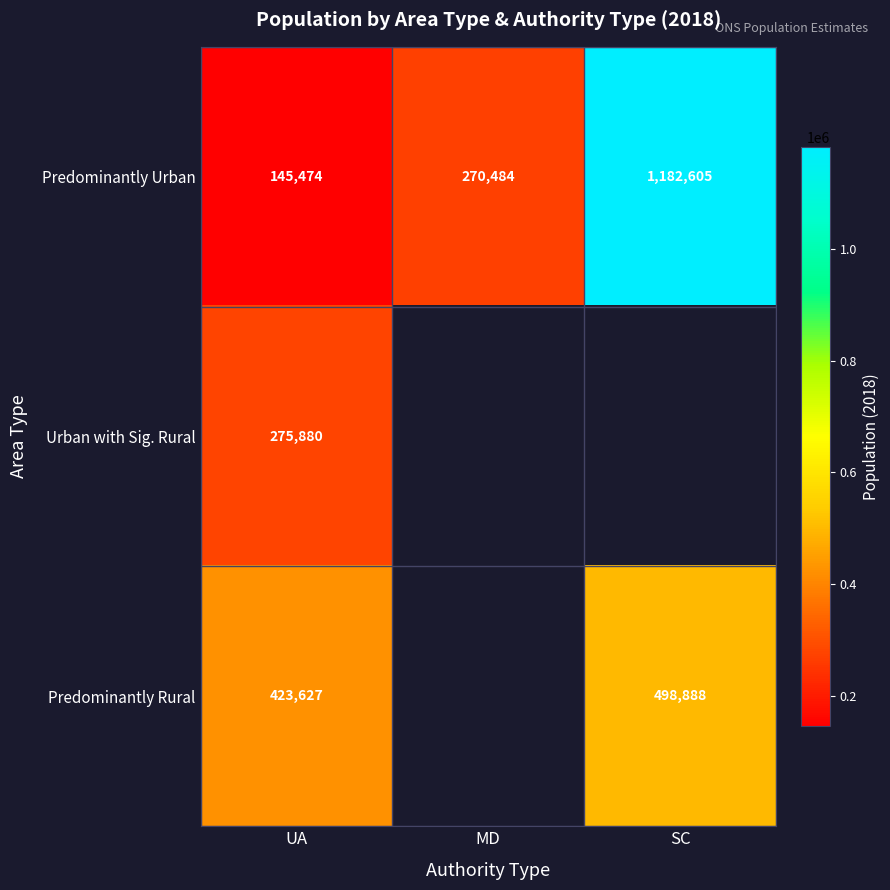

True or false: Predominantly Urban has a value of 145474 at UA.

True